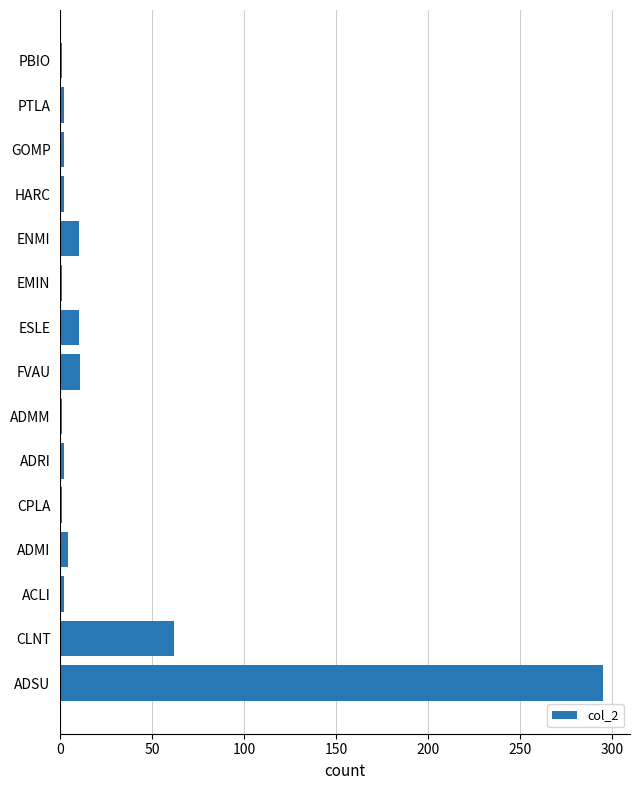

What is the average value?

27